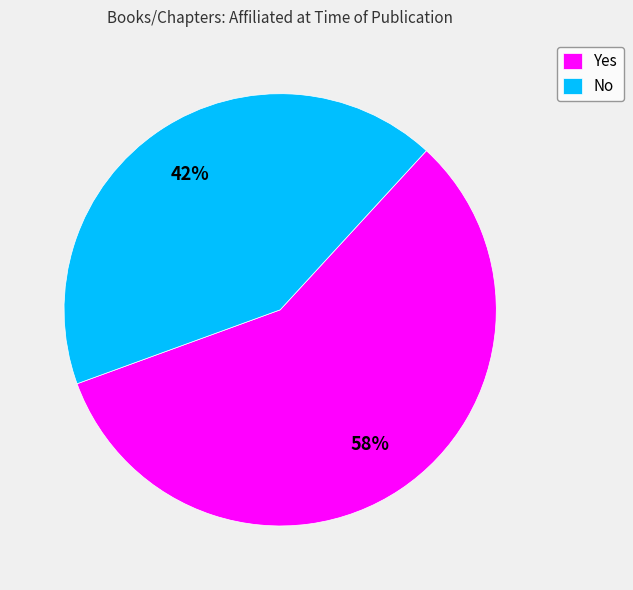

Between No and Yes, which is larger?

Yes